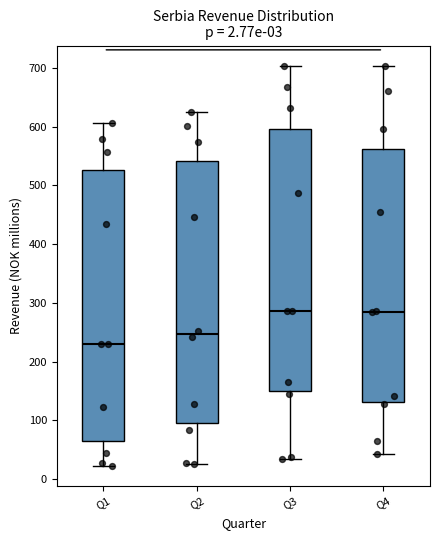

Which box is the tallest, from its lower edge to its upper edge?

Q1